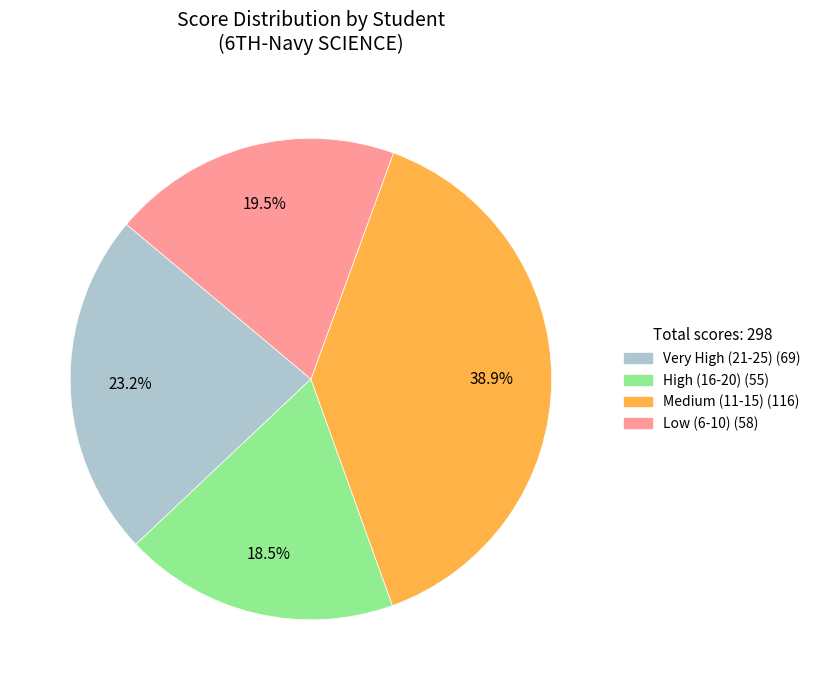

Is there a majority slice in this chart?

No